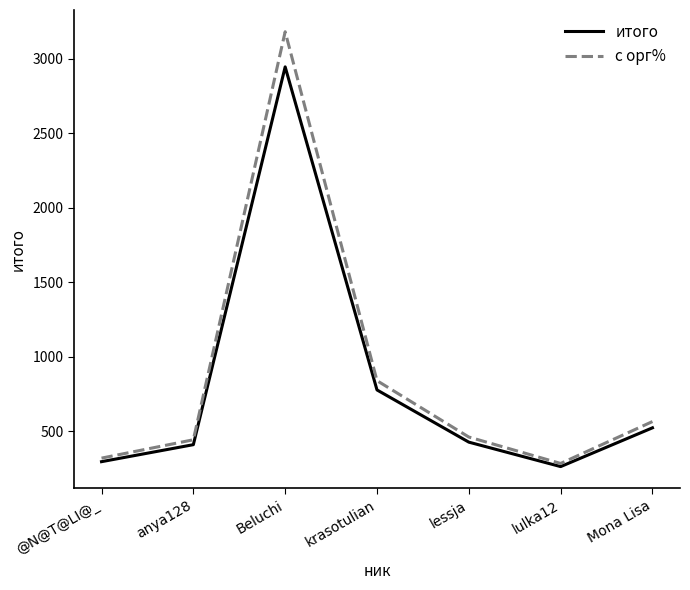

Which series changed the most between @N@T@LI@_ and lessja?

с орг%